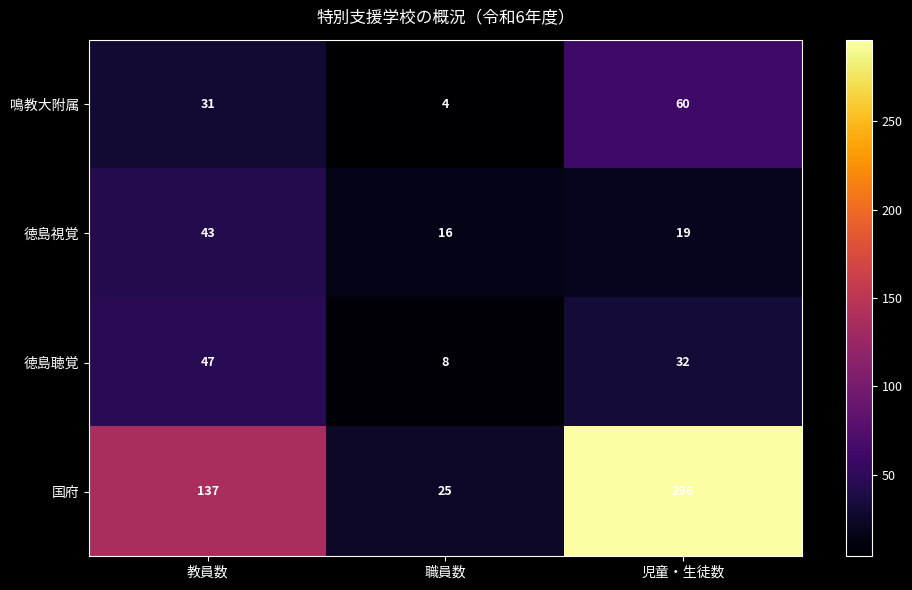

How many series are shown in this chart?

4